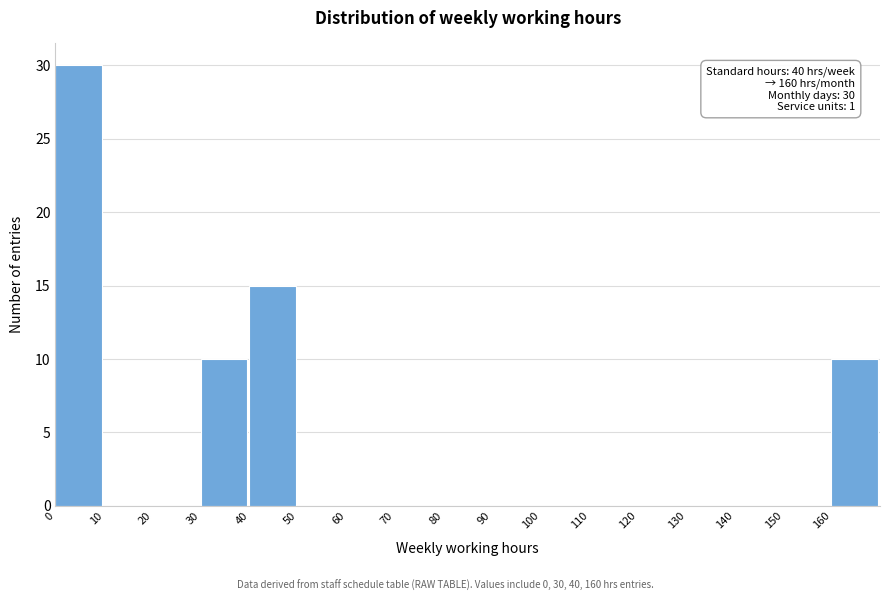

Which range on the x-axis has the tallest bar?

0 to 10